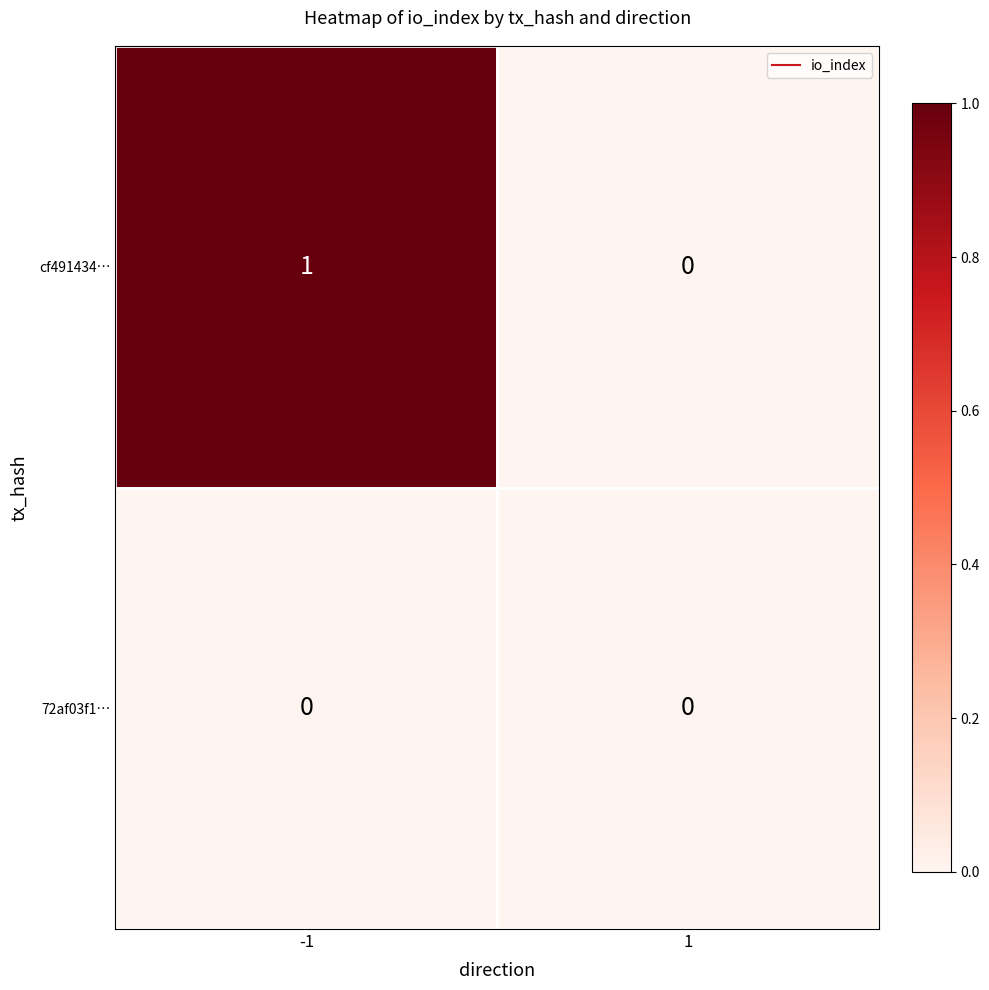

Which series has the widest spread of values?

cf491434…